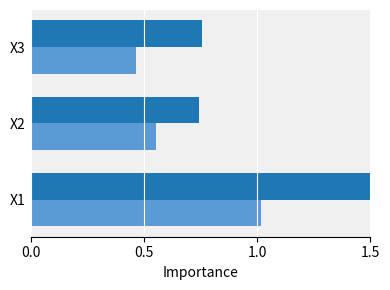

At which category does the chart reach its peak across all series?

X1